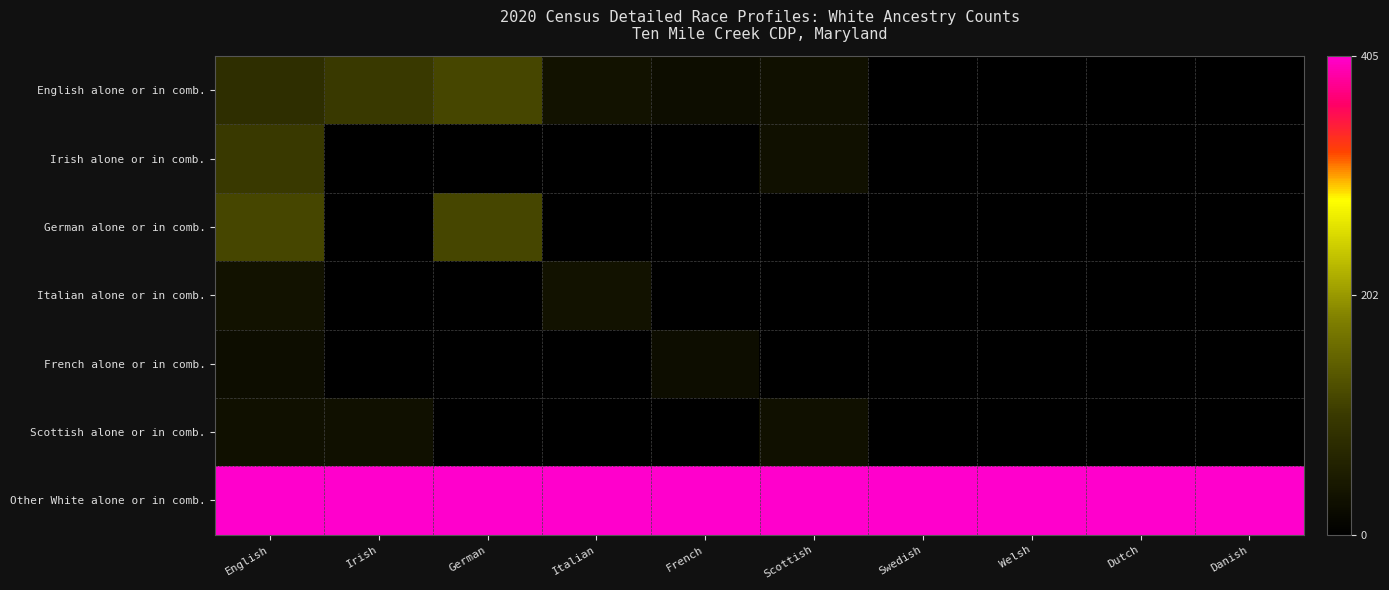

Reading left to right, what are all the values shown in this chart?

English alone or in comb.: English=81	Irish=100	German=117	Italian=32	French=24	Scottish=30	Swedish=0	Welsh=0	Dutch=0	Danish=0
Irish alone or in comb.: English=100	Irish=0	German=0	Italian=0	French=0	Scottish=30	Swedish=0	Welsh=0	Dutch=0	Danish=0
German alone or in comb.: English=117	Irish=0	German=117	Italian=0	French=0	Scottish=0	Swedish=0	Welsh=0	Dutch=0	Danish=0
Italian alone or in comb.: English=32	Irish=0	German=0	Italian=32	French=0	Scottish=0	Swedish=0	Welsh=0	Dutch=0	Danish=0
French alone or in comb.: English=24	Irish=0	German=0	Italian=0	French=24	Scottish=0	Swedish=0	Welsh=0	Dutch=0	Danish=0
Scottish alone or in comb.: English=30	Irish=30	German=0	Italian=0	French=0	Scottish=30	Swedish=0	Welsh=0	Dutch=0	Danish=0
Other White alone or in comb.: English=405	Irish=405	German=405	Italian=405	French=405	Scottish=405	Swedish=405	Welsh=405	Dutch=405	Danish=405